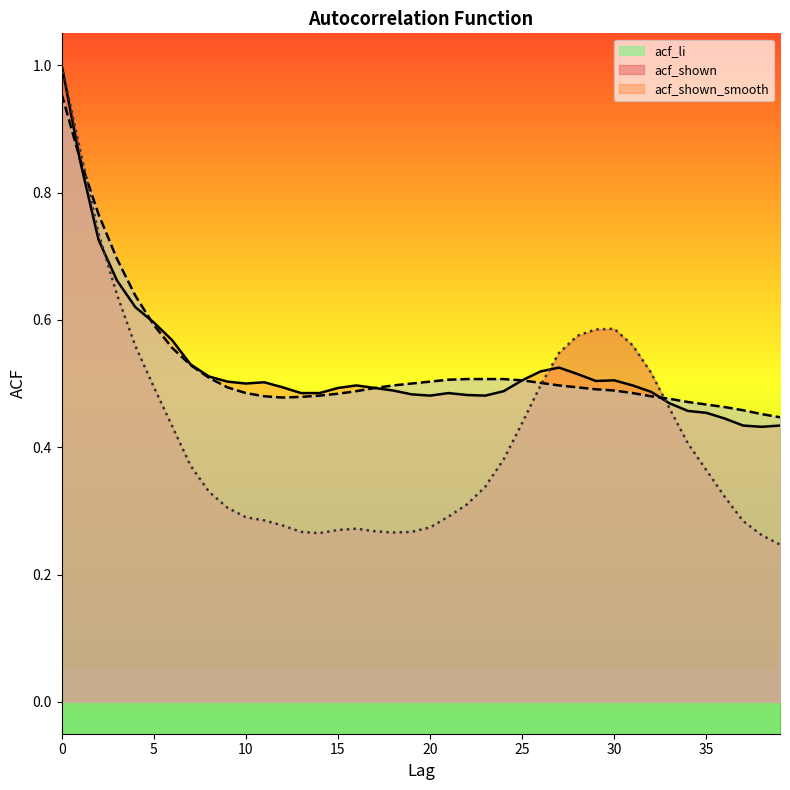

Does the chart display data point markers on the line(s)?

No